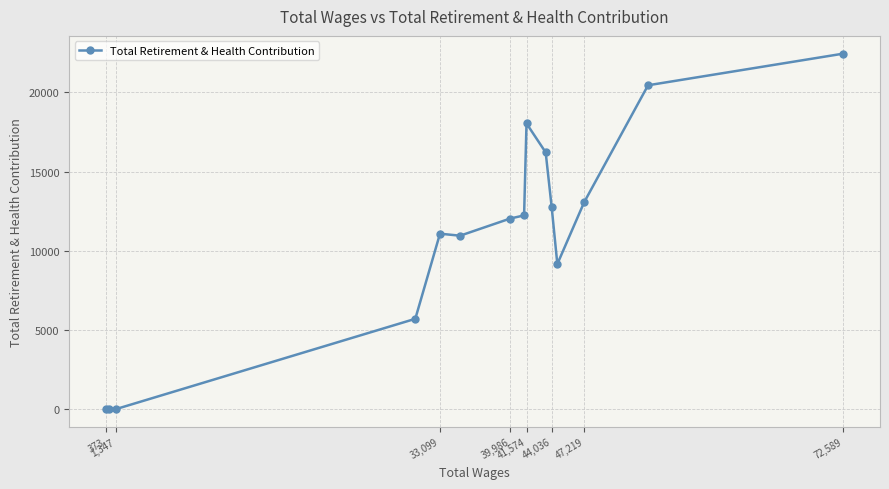

What is the average value?

10945